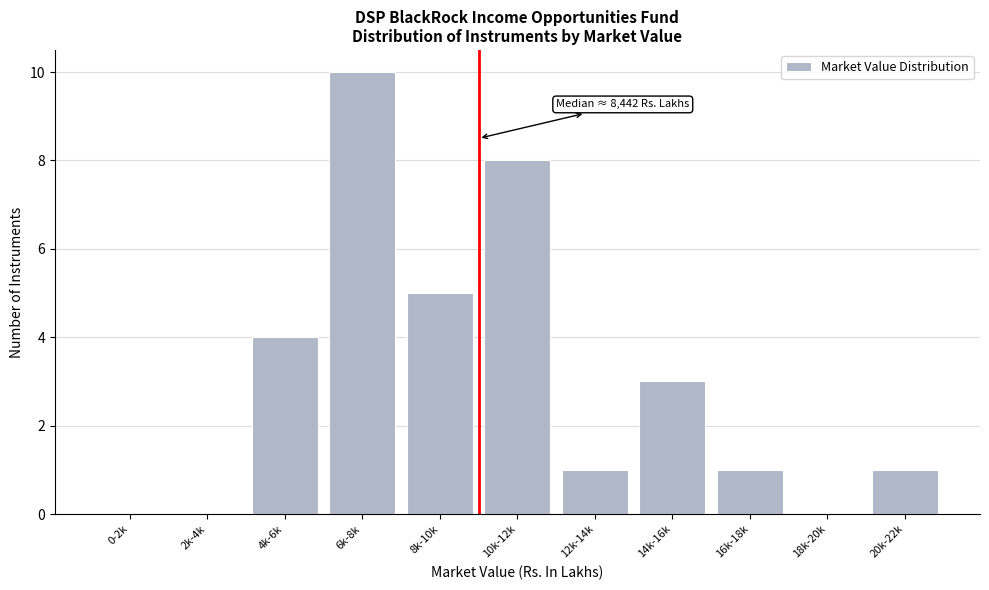

Reading right to left, list all the values displayed in this chart.

20k-22k=1	18k-20k=0	16k-18k=1	14k-16k=3	12k-14k=1	10k-12k=8	8k-10k=5	6k-8k=10	4k-6k=4	2k-4k=0	0-2k=0